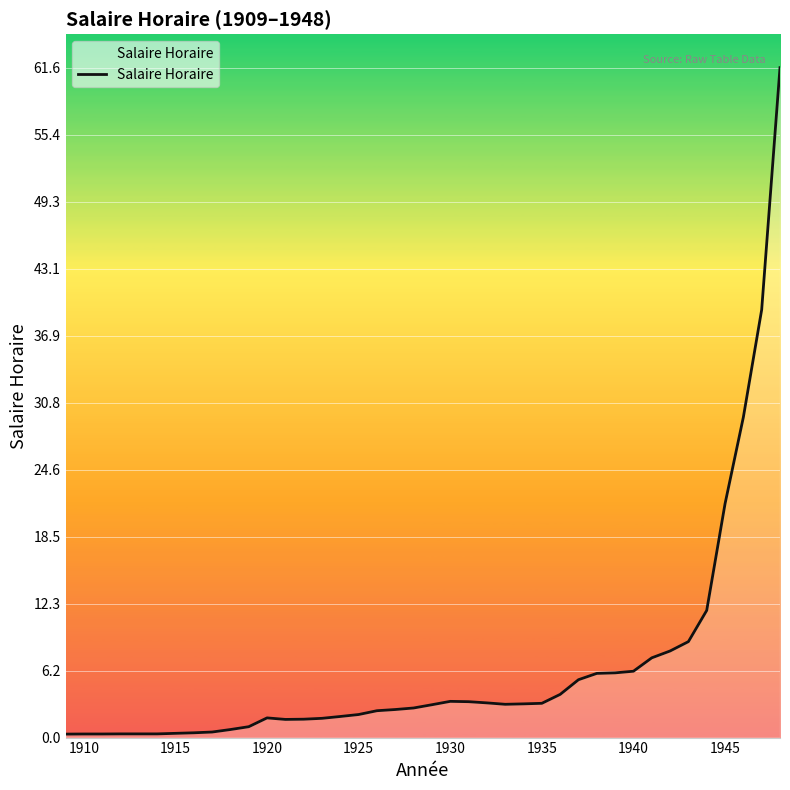

What is the difference between the maximum and minimum values?

61.3